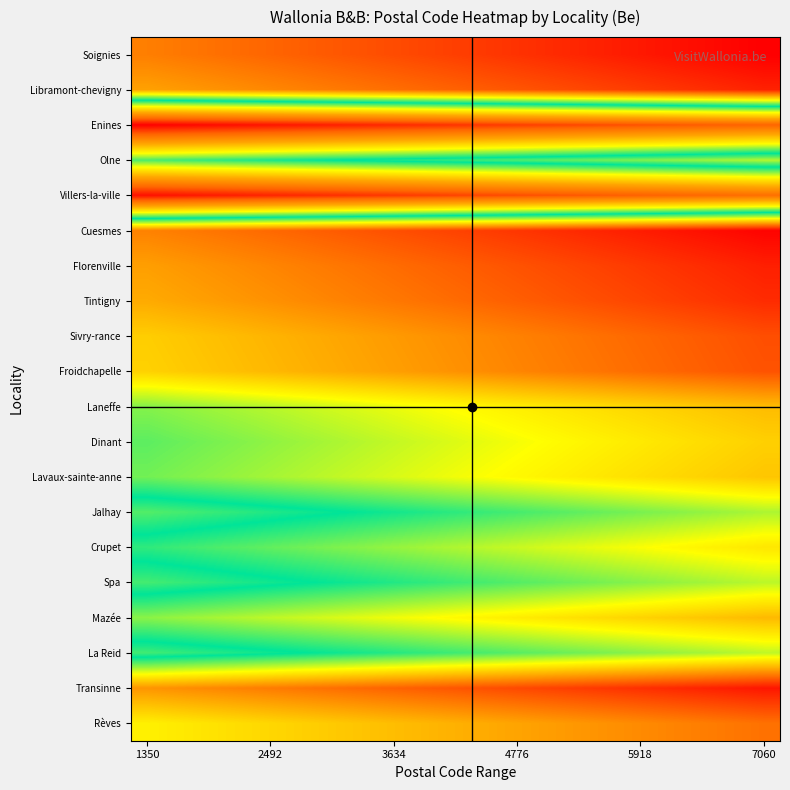

At how many categories does at least one series exceed 1186?

20